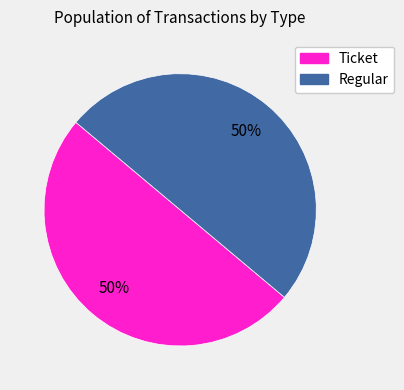

The Ticket slice represents 59% of the pie. True or false?

False